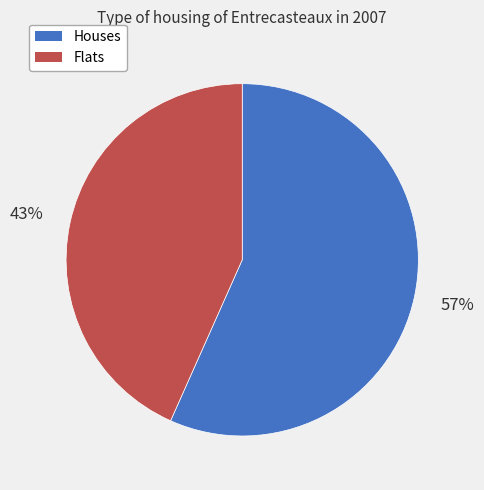

To the nearest percent, what is the combined percentage of Houses and Flats?

100%